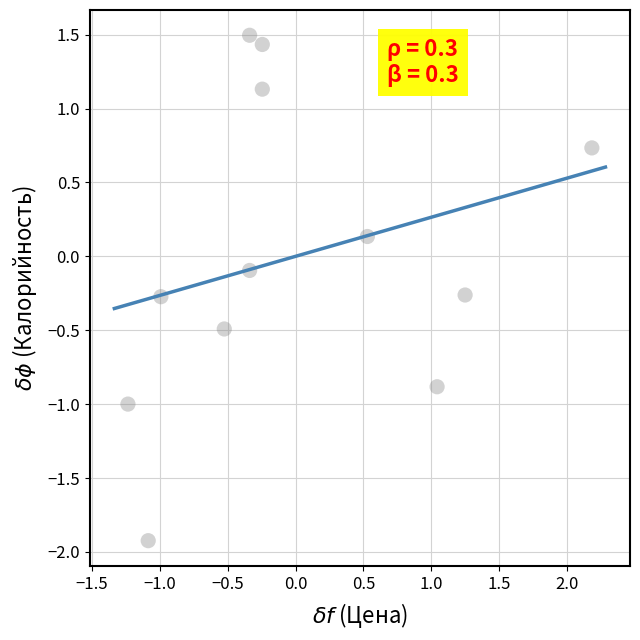

What is the range of X values (max minus min)?

3.4